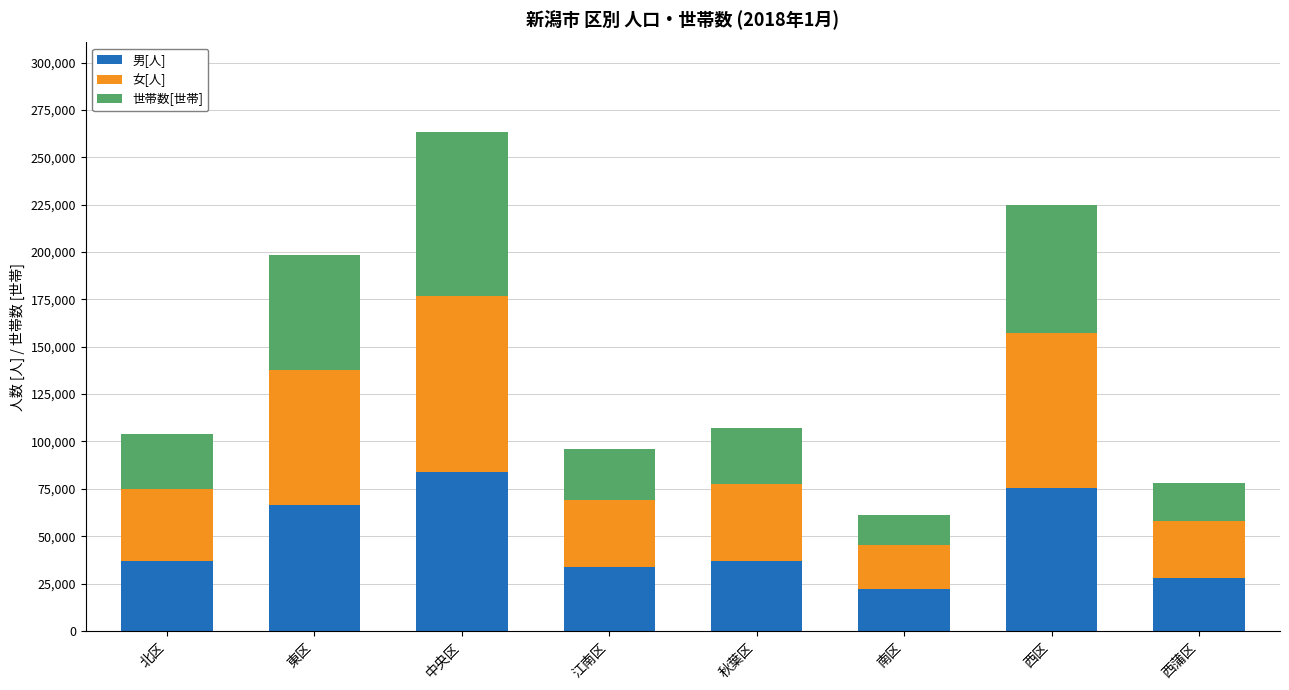

What is the approximate value of 男[人] at 東区?

66495